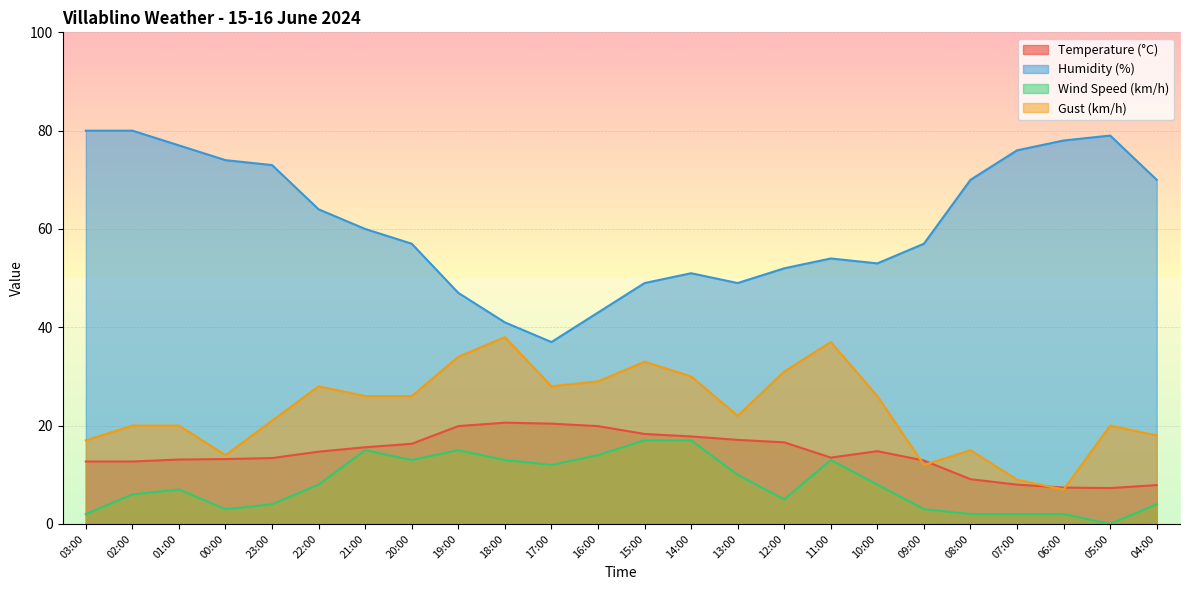

How many lines are shown in the chart?

4